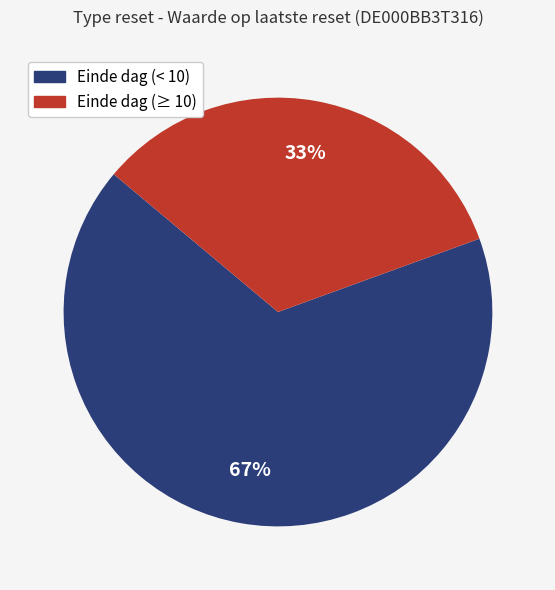

Is there a majority slice in this chart?

Yes